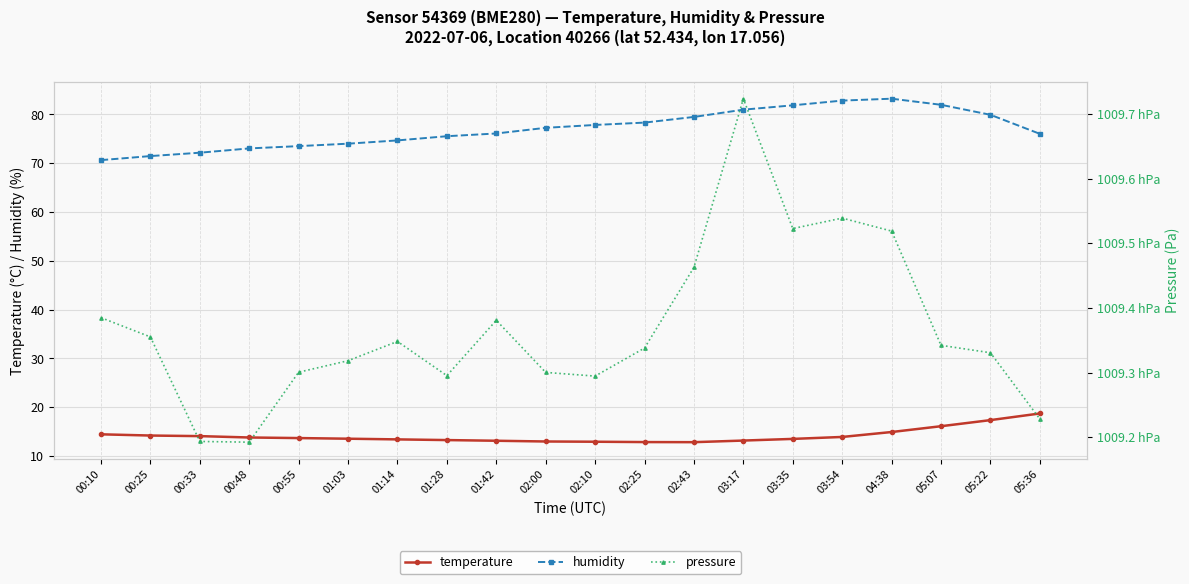

True or false: temperature has more than 0 points higher than both neighbors.

False